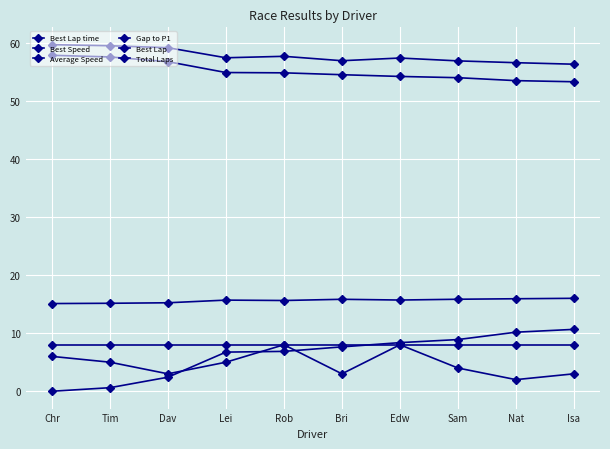

How many data points does each series have?

10